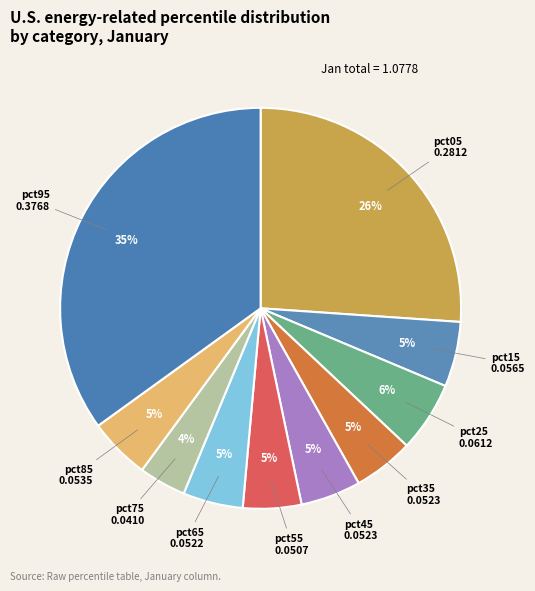

What is the largest slice in the pie chart?

pct95